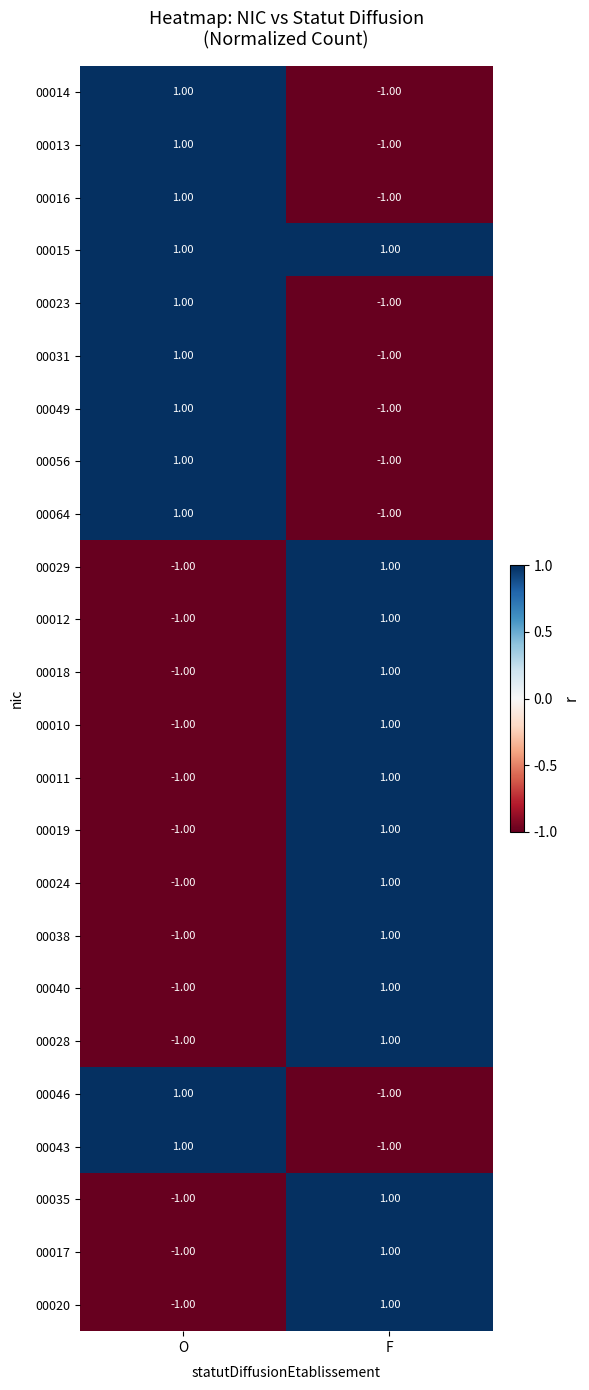

List the labels in order of 00043 value, smallest first.

F, O